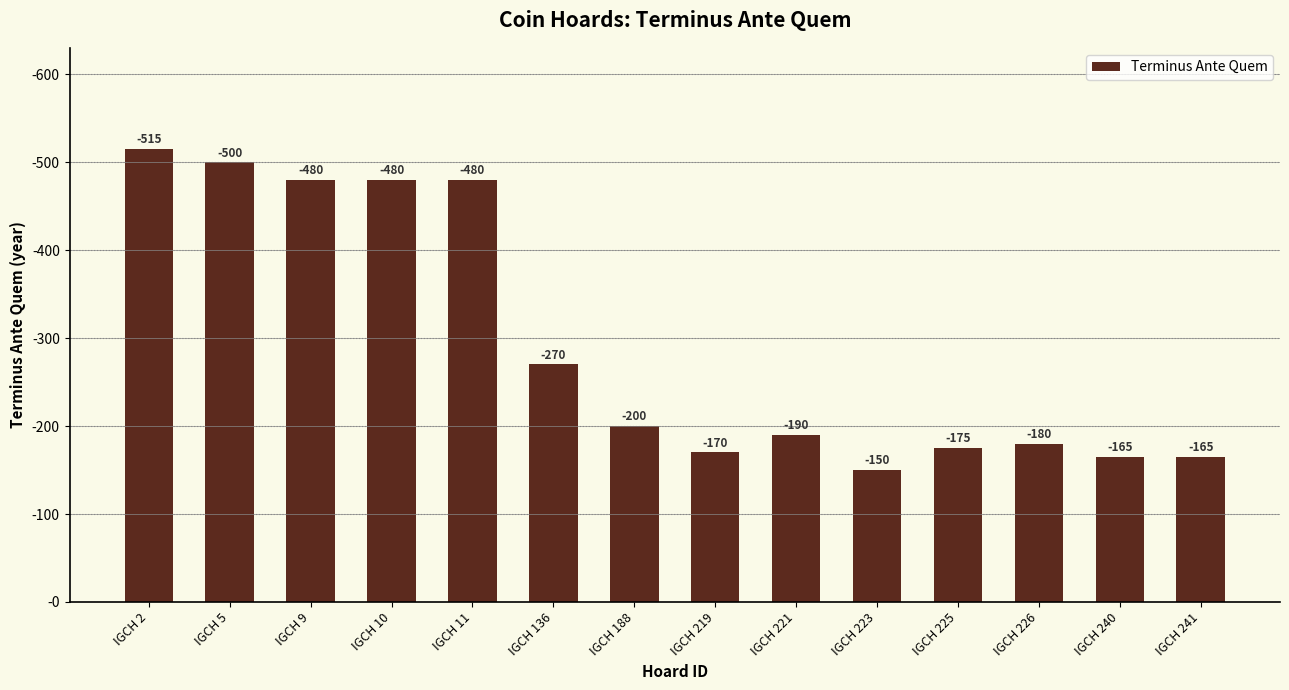

Are the bars horizontal?

No